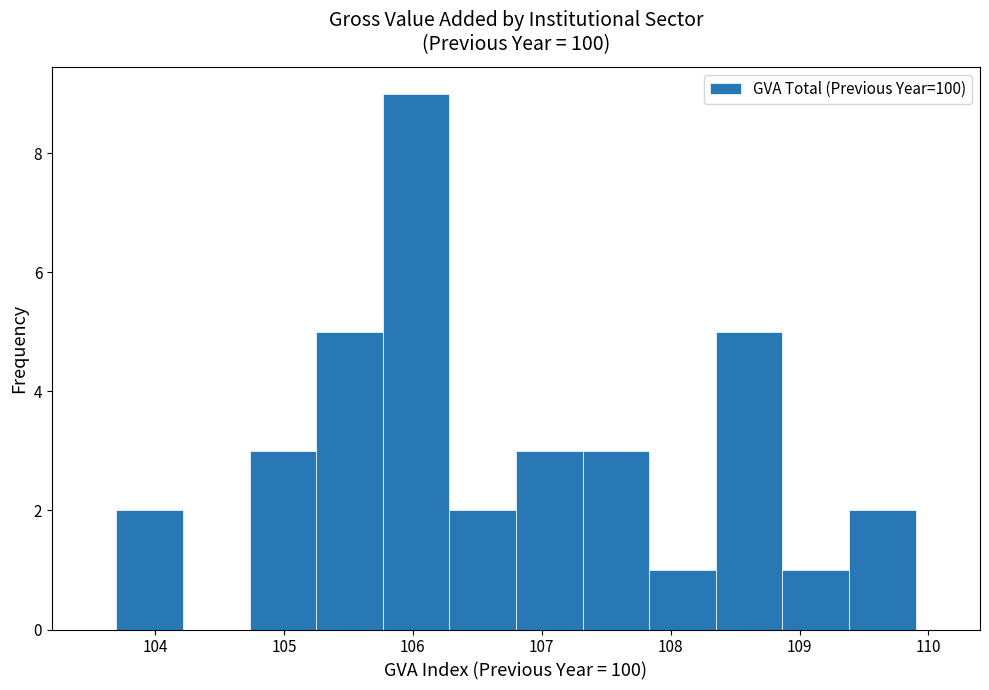

How tall is the bar that spans 106.3 to 106.8 on the x-axis? Neither the bar edges nor the heights are printed on the chart, so give them approximately, as read against the axes.

2